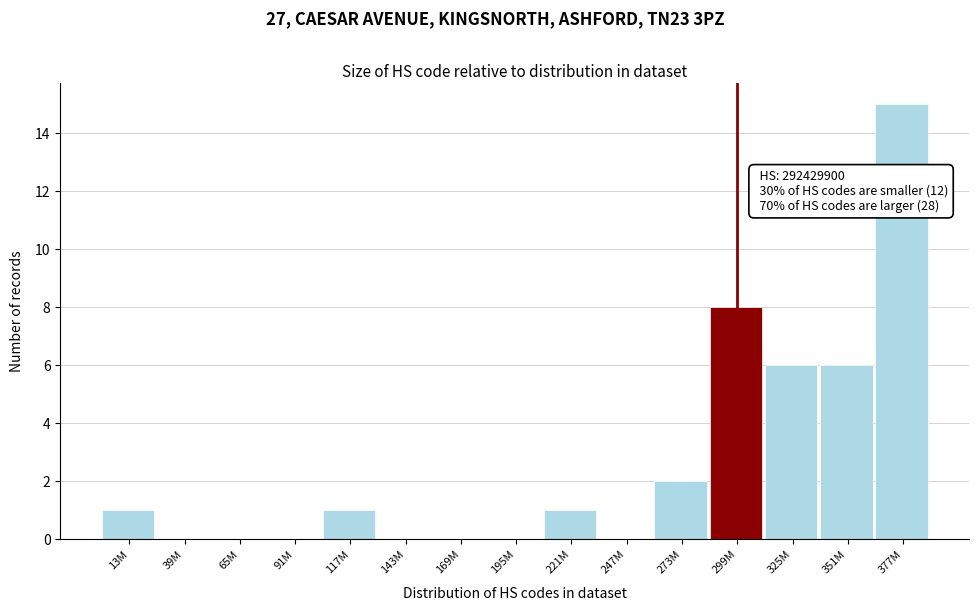

Reading right to left, transcribe all the data shown in this chart.

377M=15	351M=6	325M=6	299M=8	273M=2	247M=0	221M=1	195M=0	169M=0	143M=0	117M=1	91M=0	65M=0	39M=0	13M=1